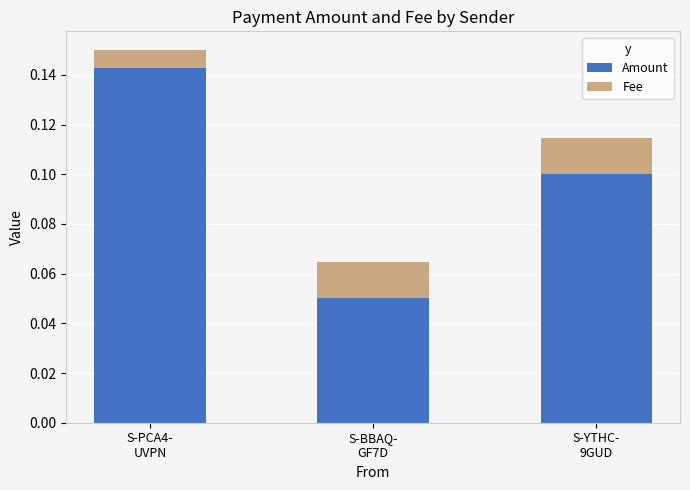

Are the bars horizontal?

No